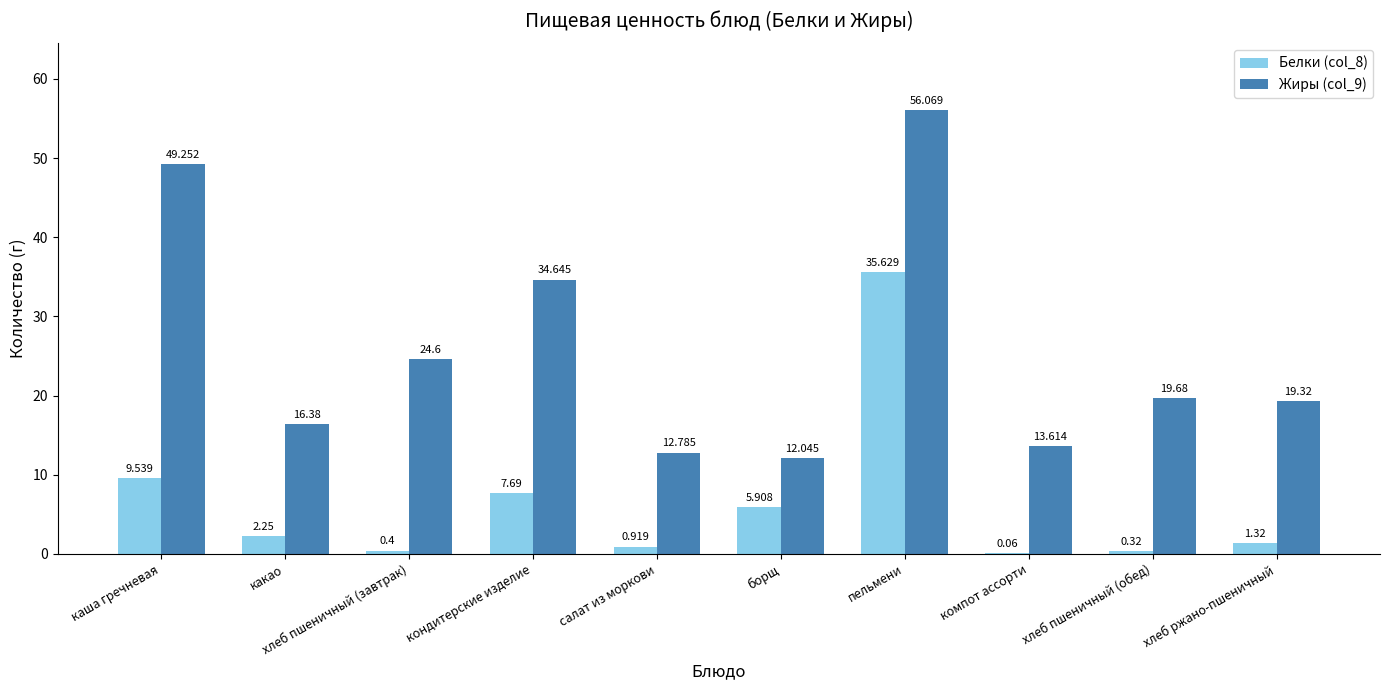

What is the sum of the Белки (col_8) values at каша гречневая and пельмени?

45.2